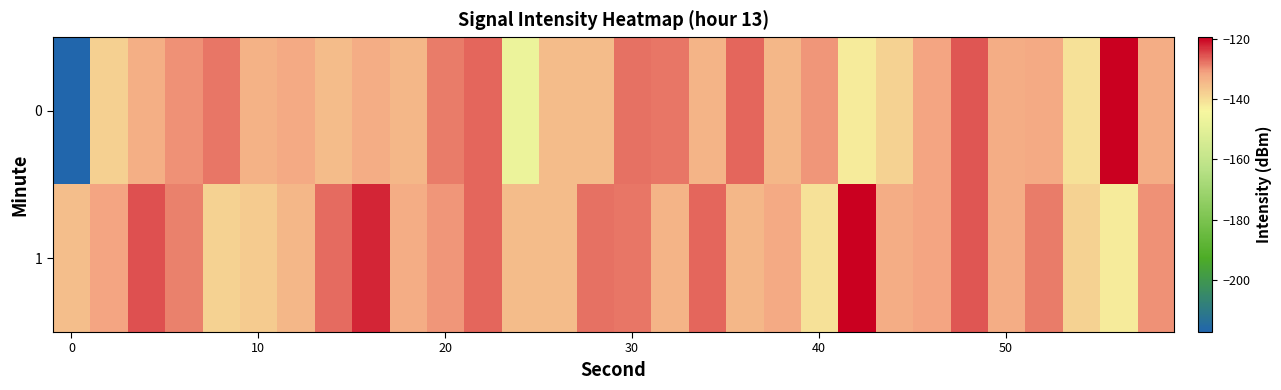

Which series has the largest total across all categories?

1